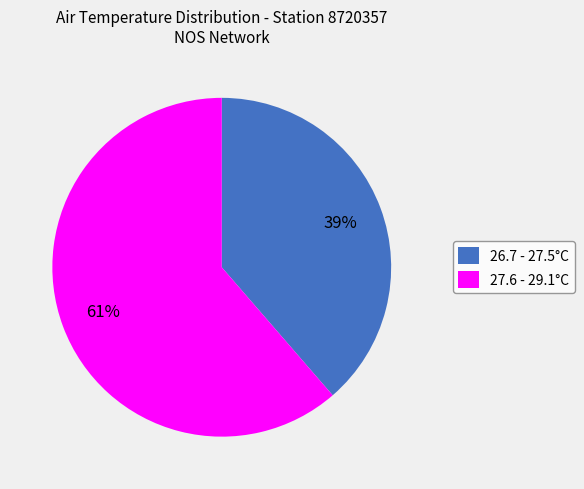

Which slice is the smallest?

26.7 - 27.5°C